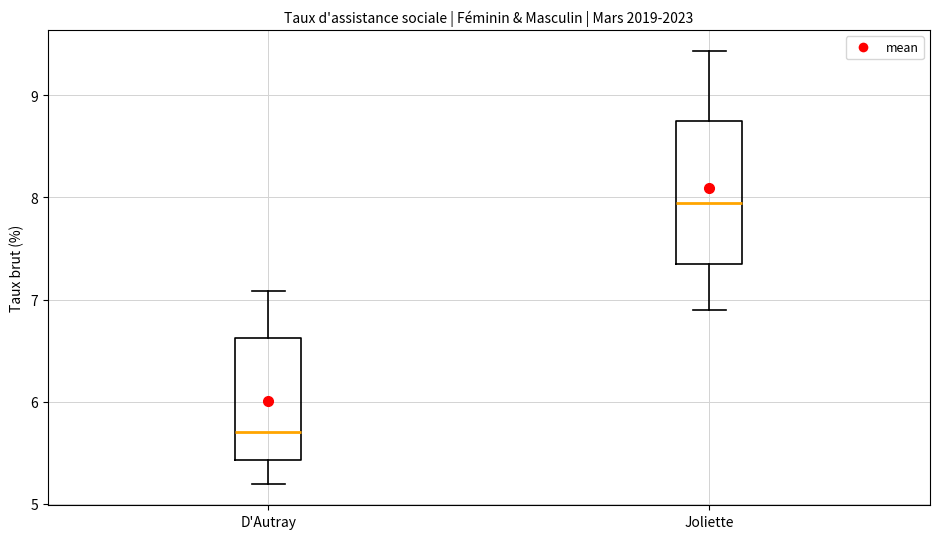

Reading left to right, read every box against the y-axis: the position of its median line, the range the box covers, and the ends of its whiskers. The values are not printed on the chart, so give them approximately, as read against the axis.

D'Autray: median 5.7, box 5.4 to 6.6, whiskers 5.2 to 7.1
Joliette: median 8.0, box 7.4 to 8.8, whiskers 6.9 to 9.4